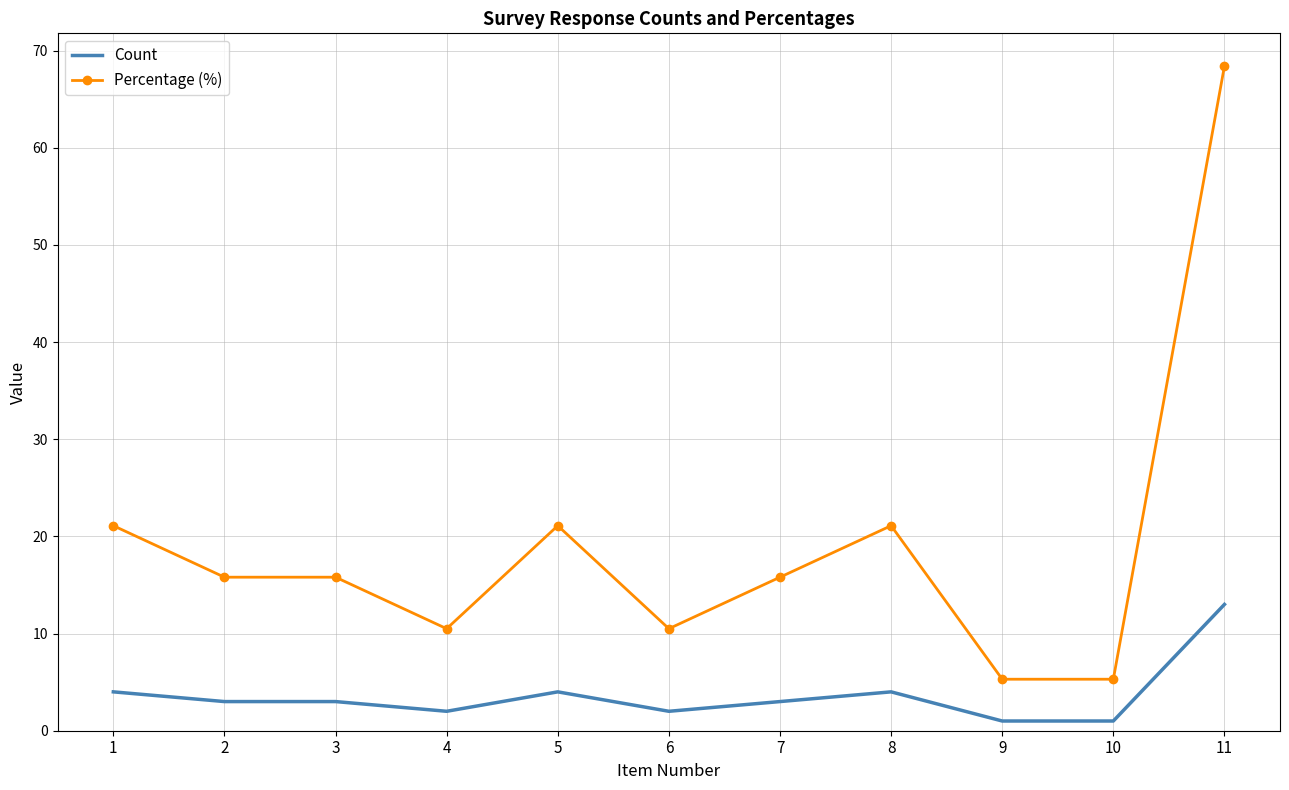

What is the average value of the Percentage (%) series?

19.2